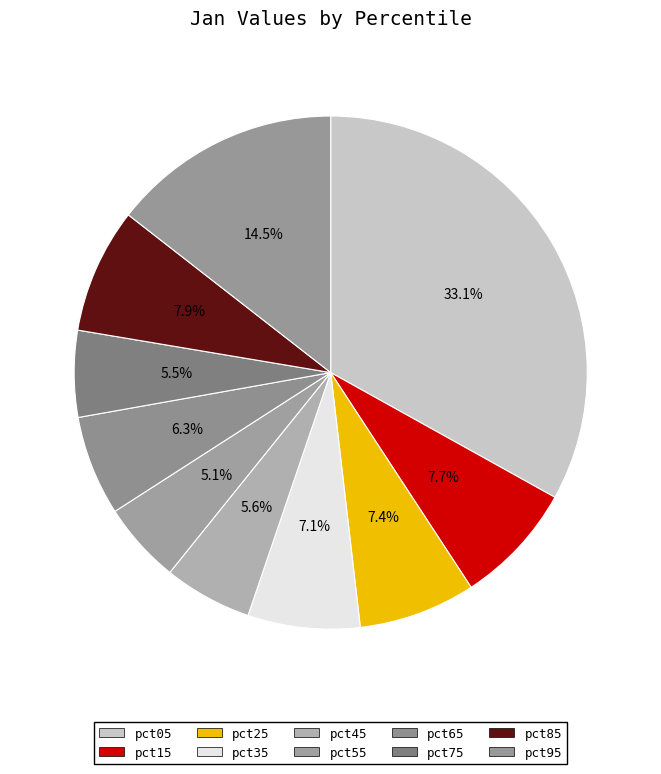

To the nearest percent, what is the difference between the pct05 and pct85 slice percentages?

25%